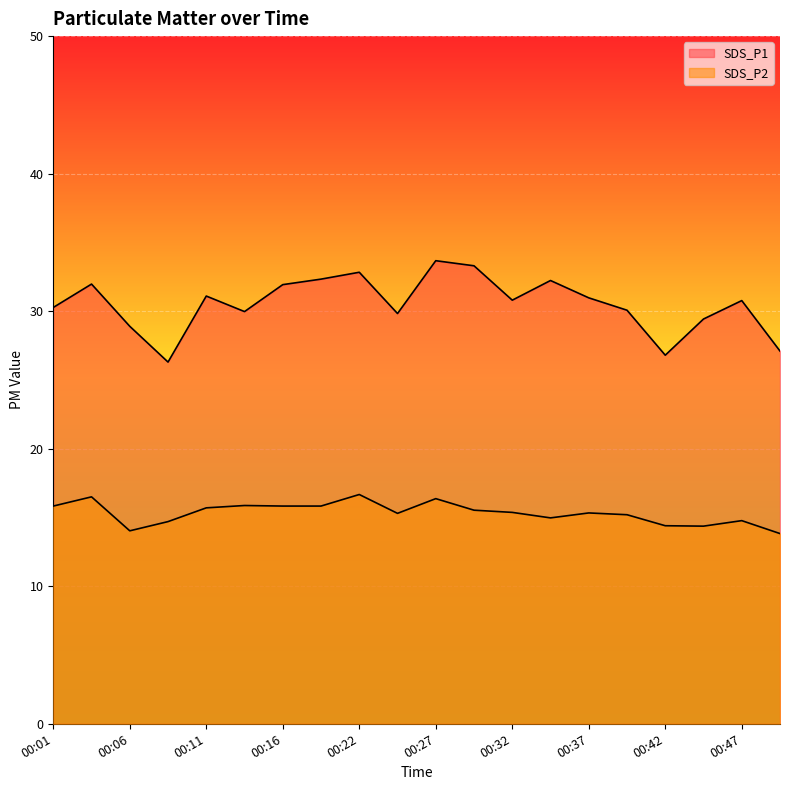

Which has a higher value, 00:42 or 00:37?

00:37